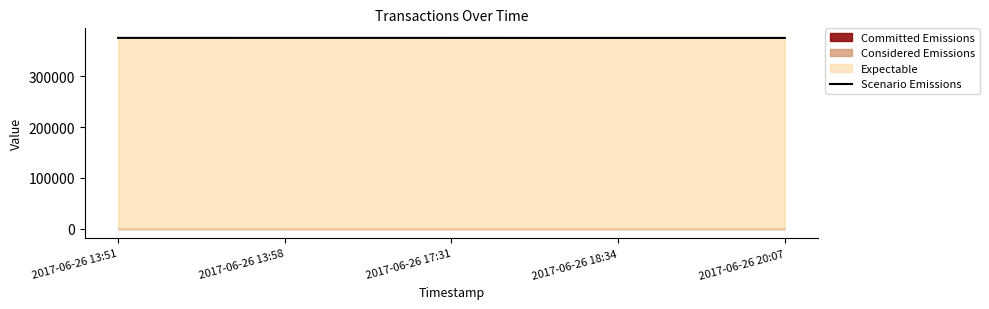

Reading left to right, transcribe all the data shown in this chart.

375370	375352	375335	375282	375279